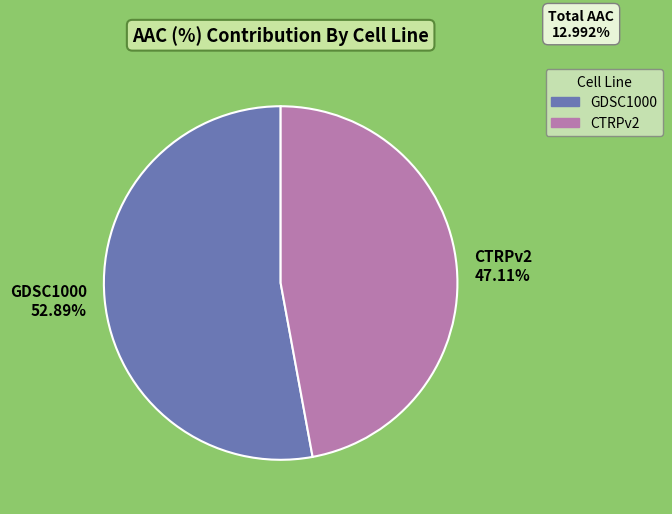

Which category has the biggest portion of the pie?

GDSC1000